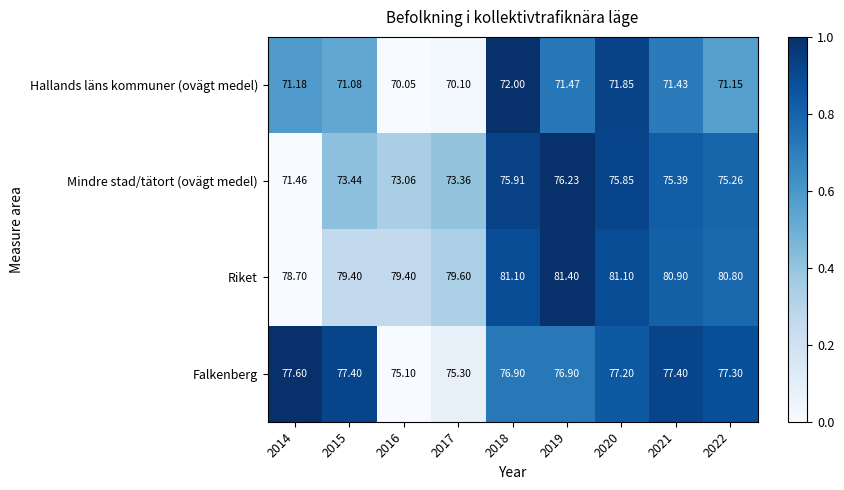

Which series changed the most between 2014 and 2021?

Mindre stad/tätort (ovägt medel)